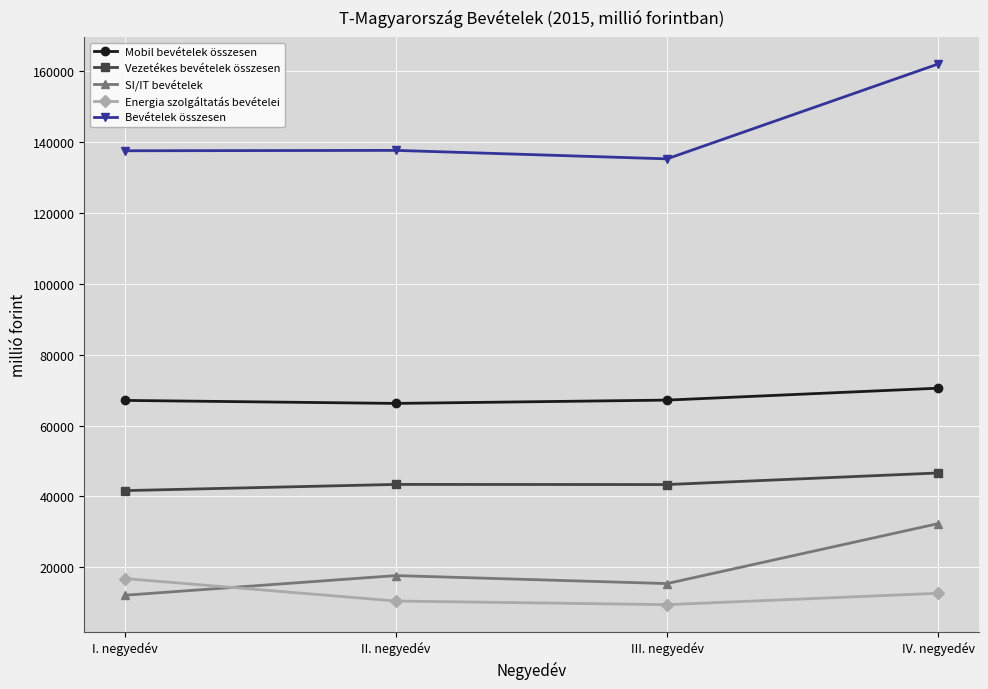

What is the label of the 3rd point from the left?

III. negyedév